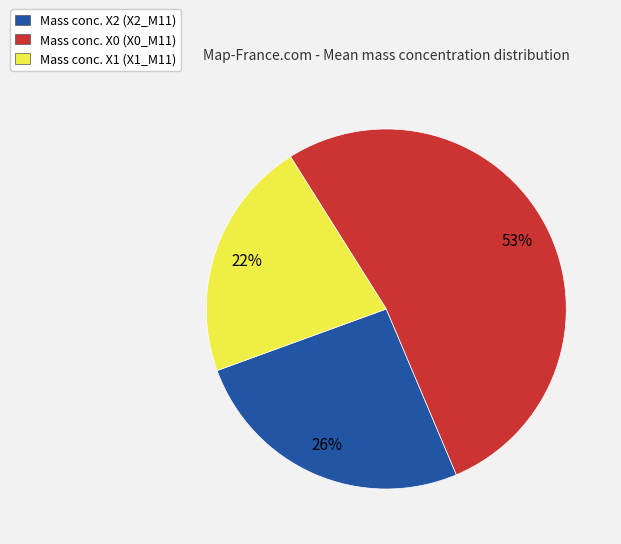

Count the number of slices in the pie.

3